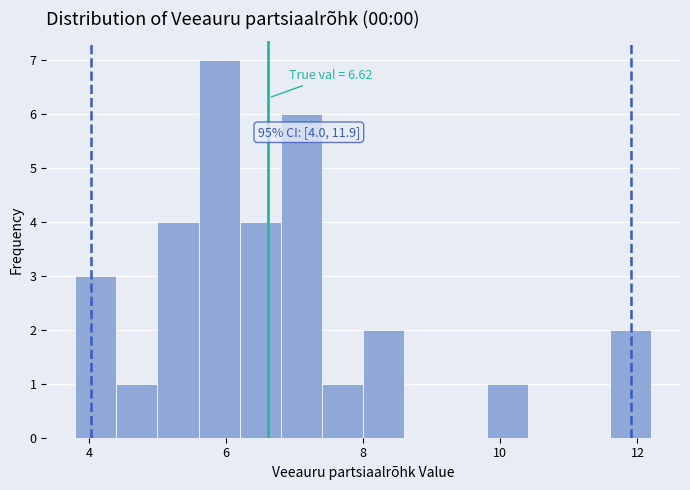

Read against the x-axis, roughly where is the centre of the tallest bar?

6.0